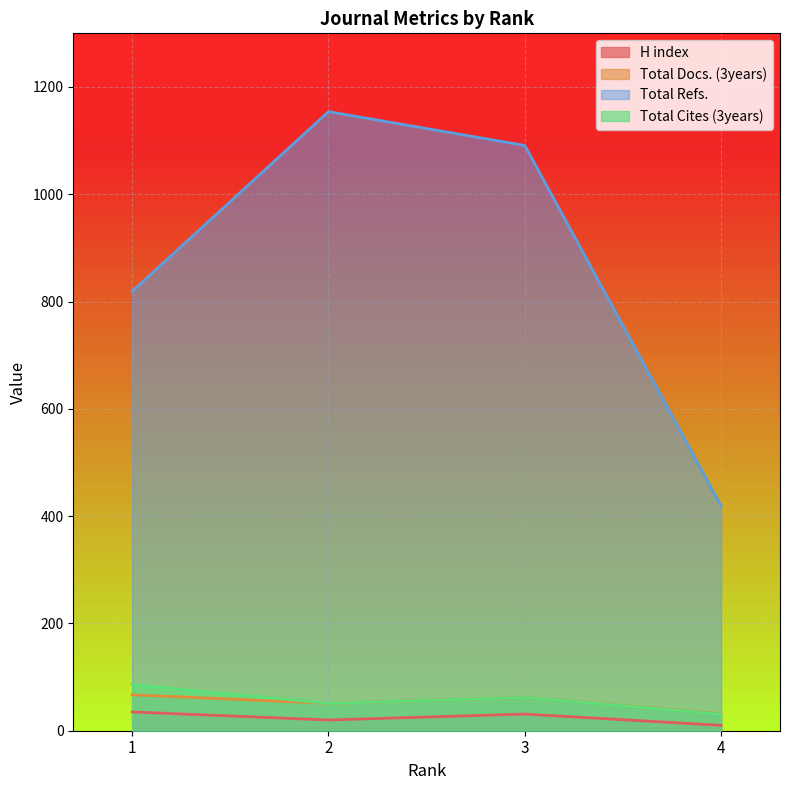

Between 4 and 2, which is larger?

2